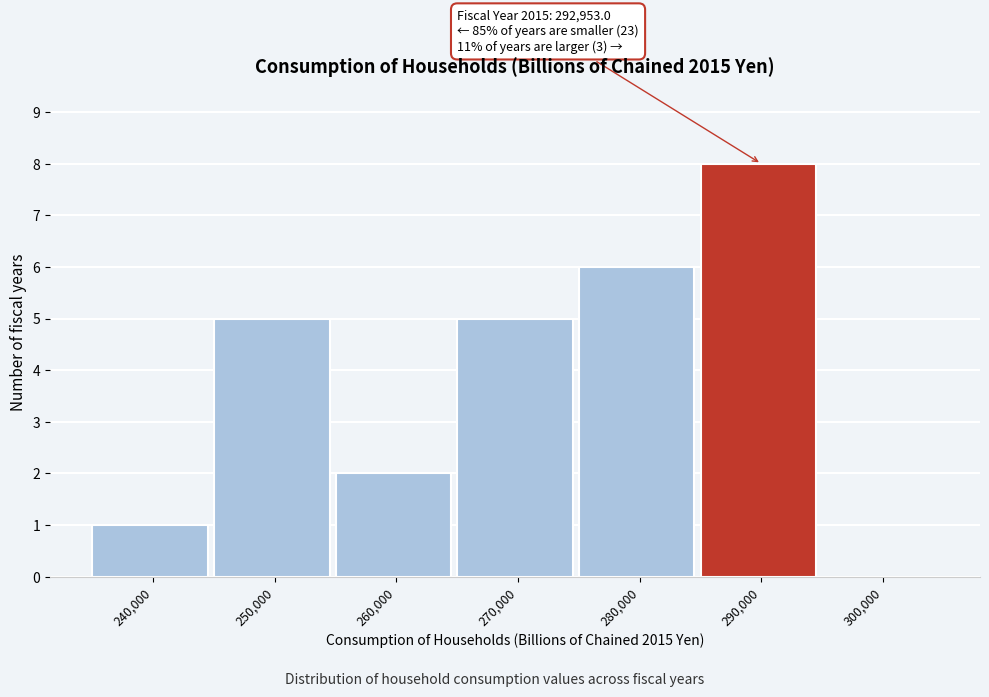

The chart shows a value of 1 at 240,000. True or false?

True